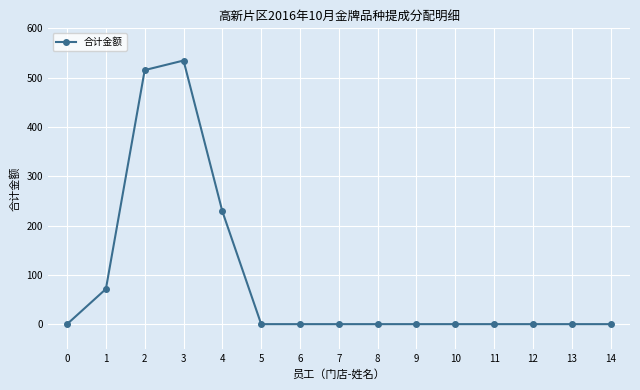

Reading right to left, transcribe all the data shown in this chart.

0.0	0.0	0.0	0.0	0.0	0.0	0.0	0.0	0.0	0.0	228.7	534.7	515.3	71.3	0.0